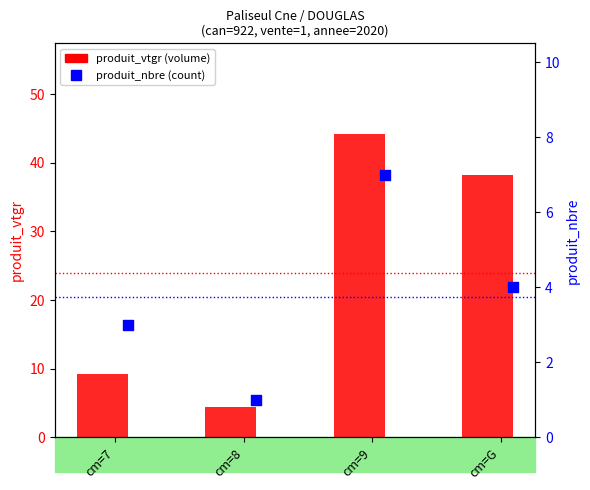

Which series has the largest total across all categories?

produit_vtgr